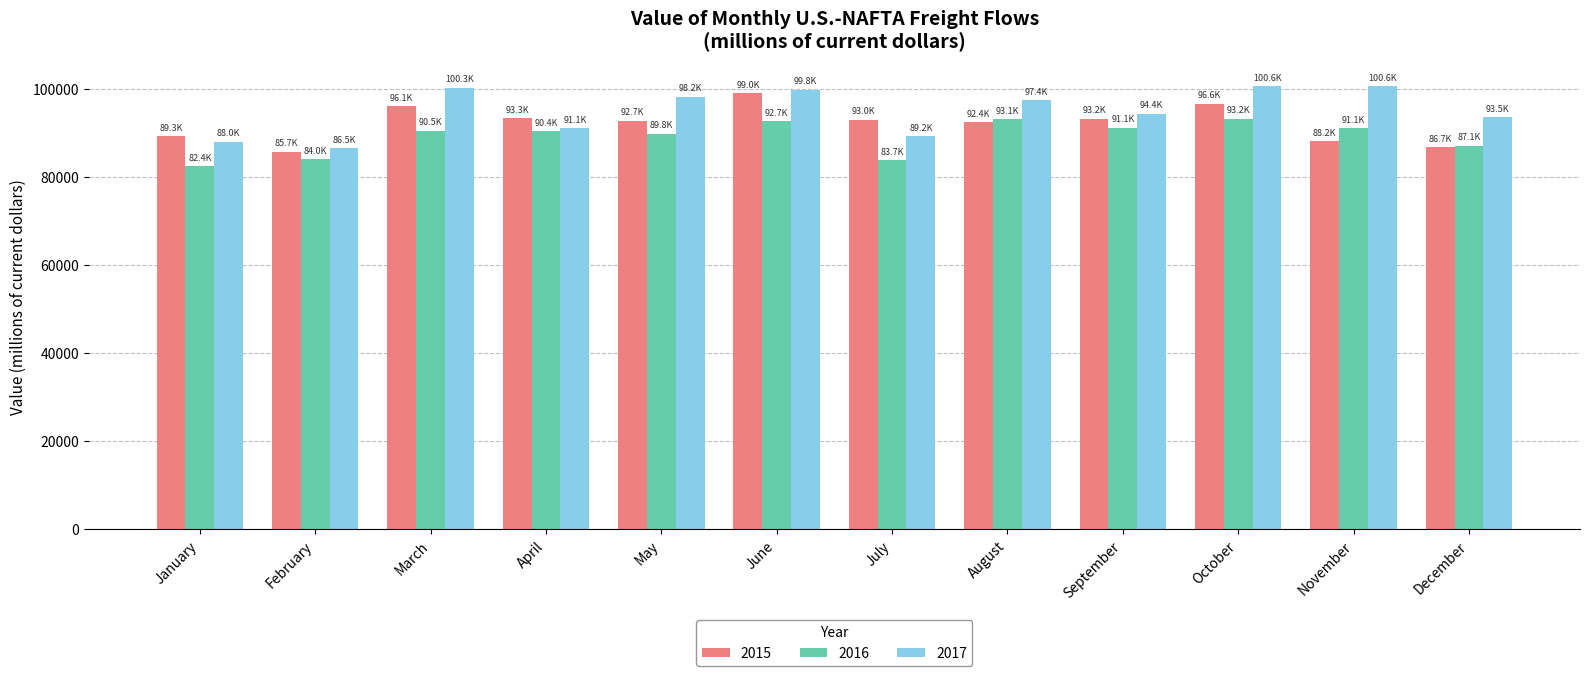

Which series has the largest total across all categories?

2017